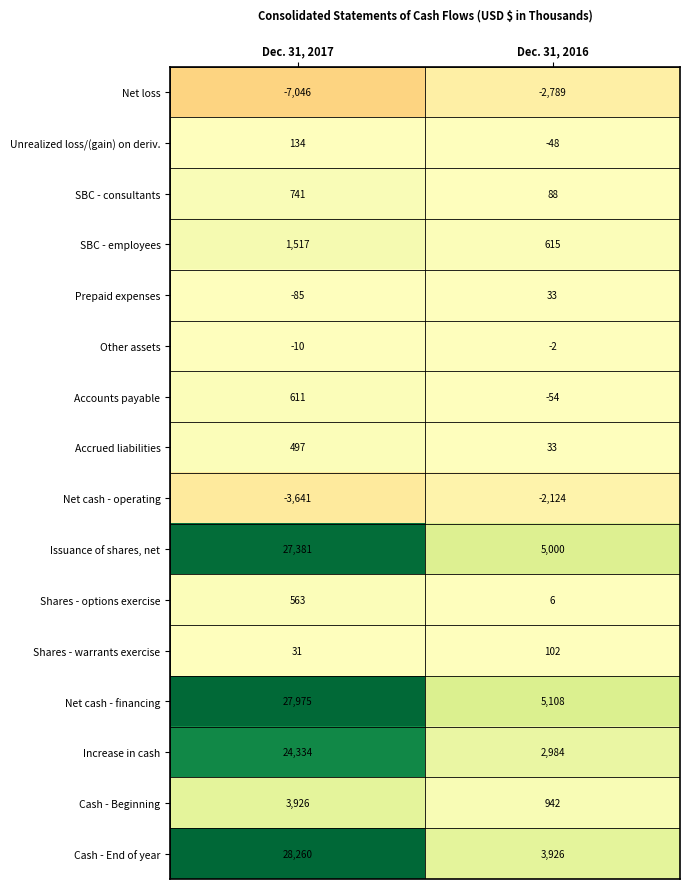

Which label corresponds to the smallest value in the chart?

Dec. 31, 2017